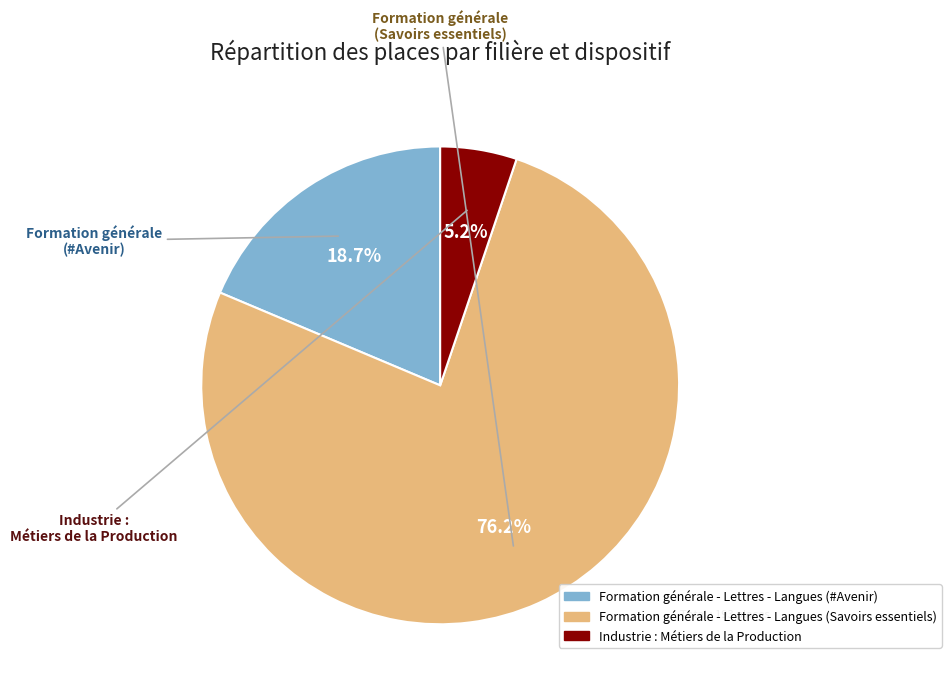

Which category has the smallest portion of the pie?

Industrie : Métiers de la Production